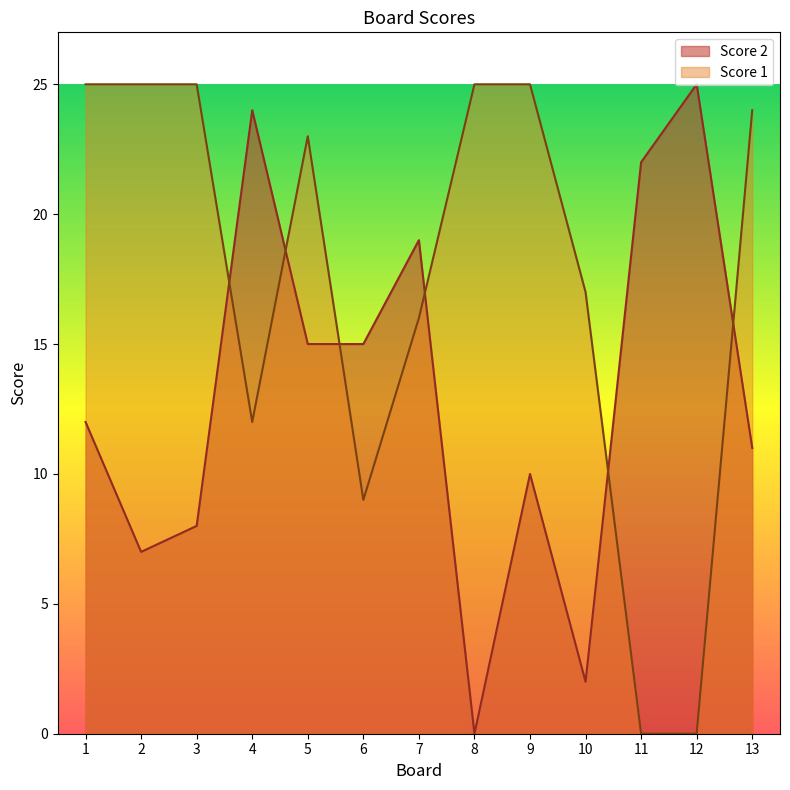

At which category is the sum across all series the highest?

5